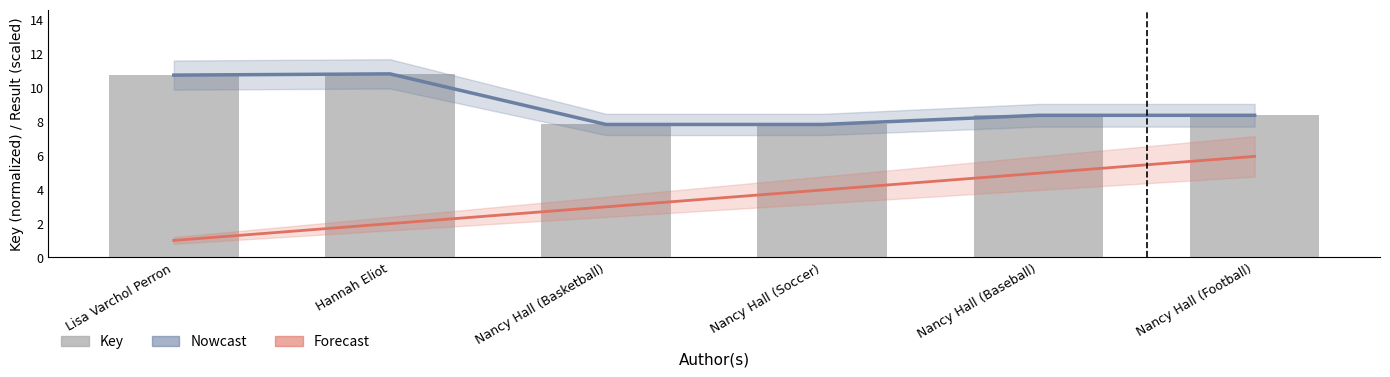

What is the spread (max minus min) of values at Nancy Hall (Basketball)?

4.9